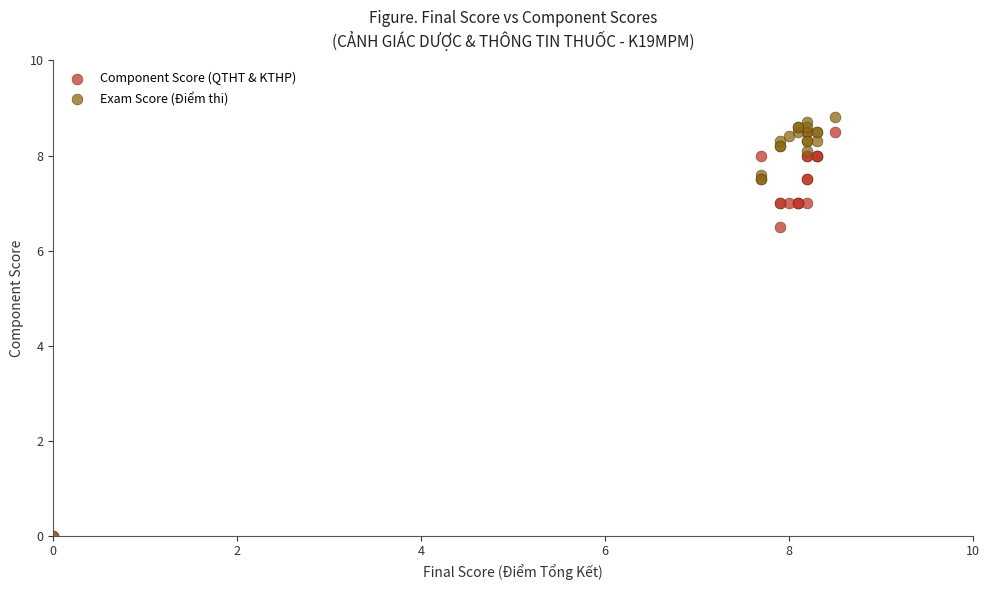

Which series reaches the maximum Y coordinate?

Exam Score (Điểm thi)